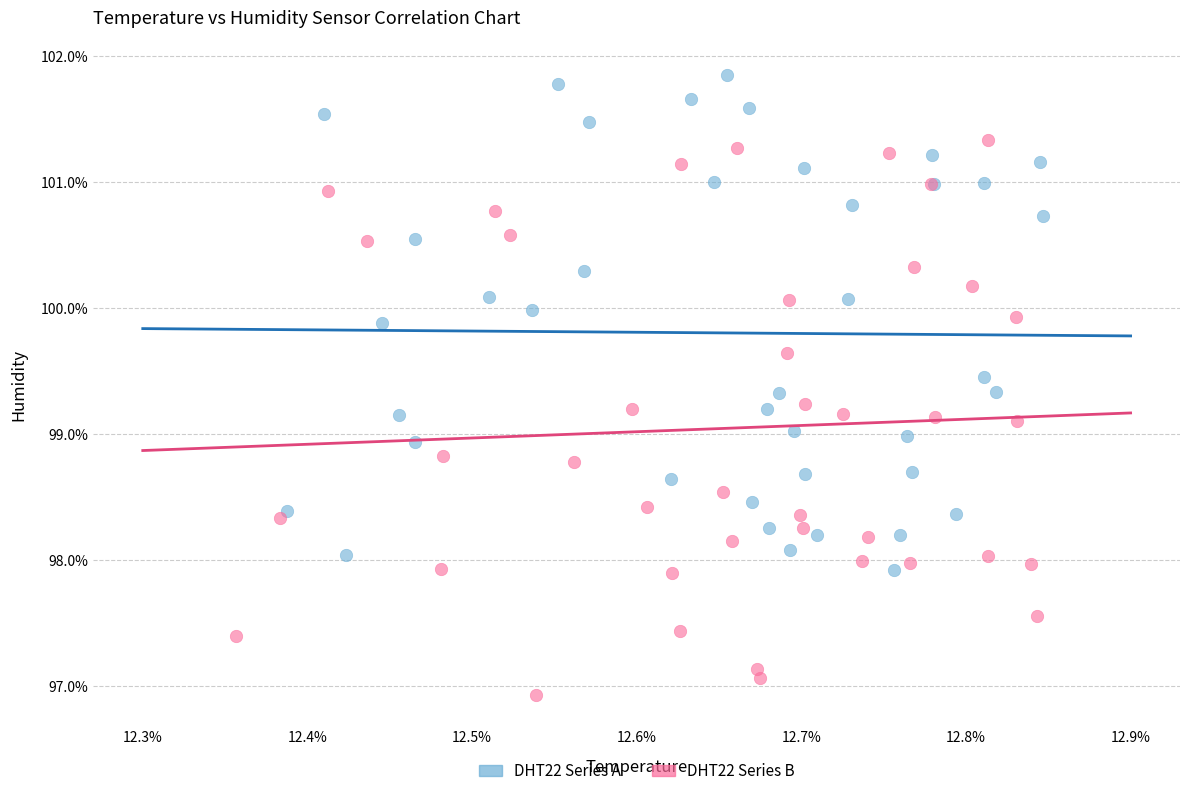

Which series has the largest Y range (max minus min)?

DHT22 Series B